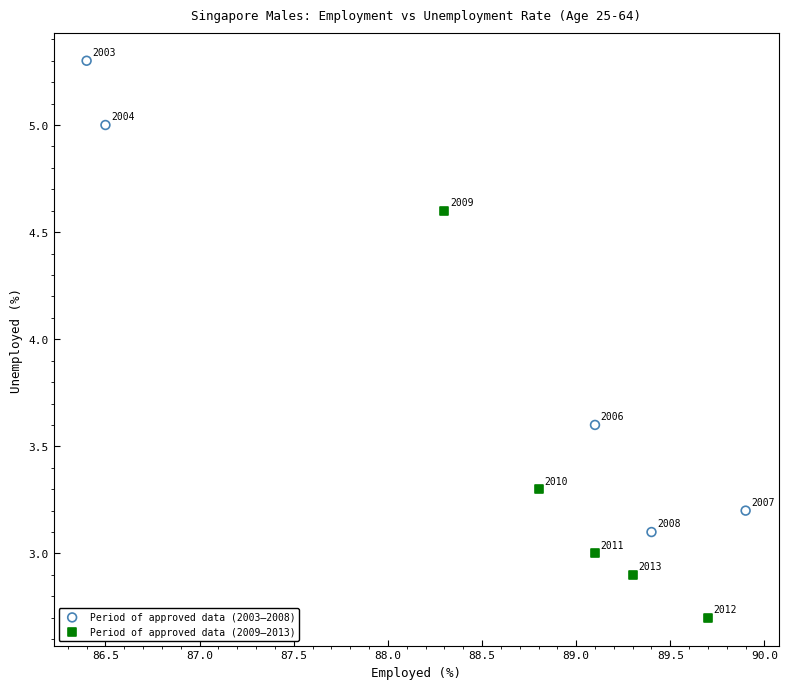

Which series has the widest spread of Y values?

Period of approved data (2003–2008)